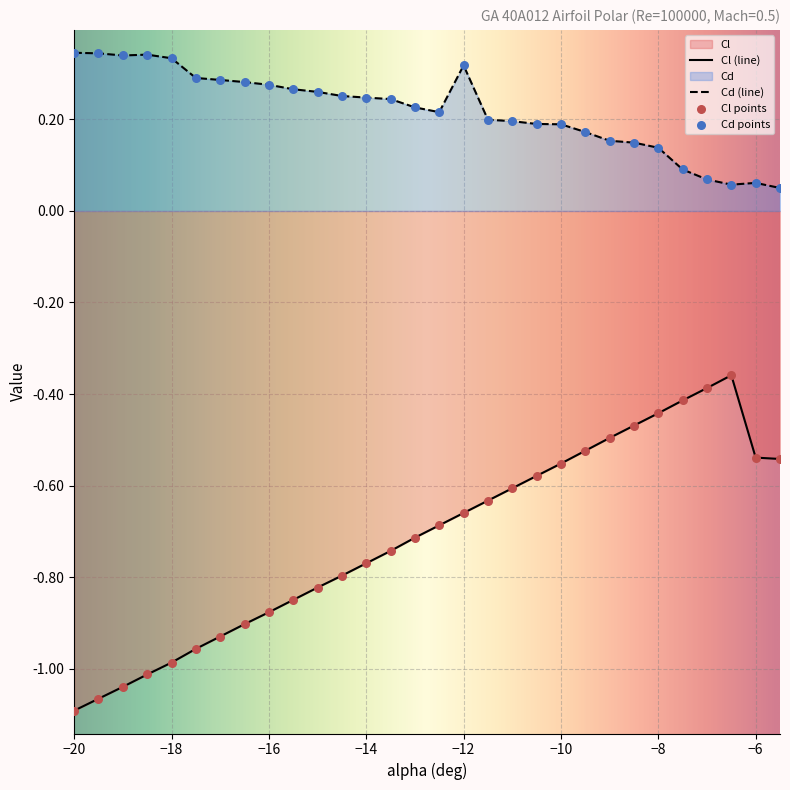

At which category is the sum across all series the highest?

-6.5